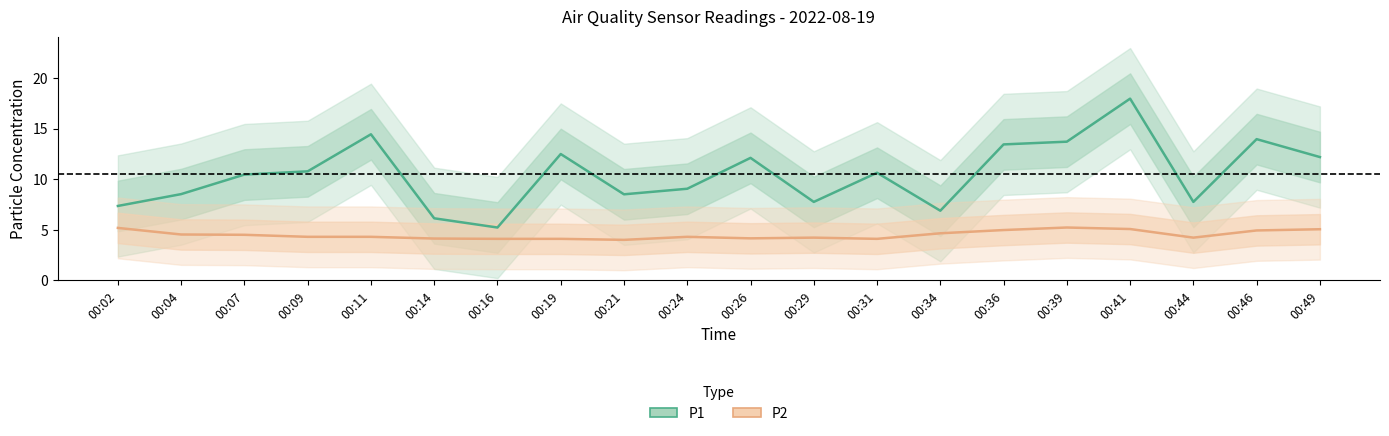

What is the sum of the P2 values at 00:29 and 00:39?

9.4